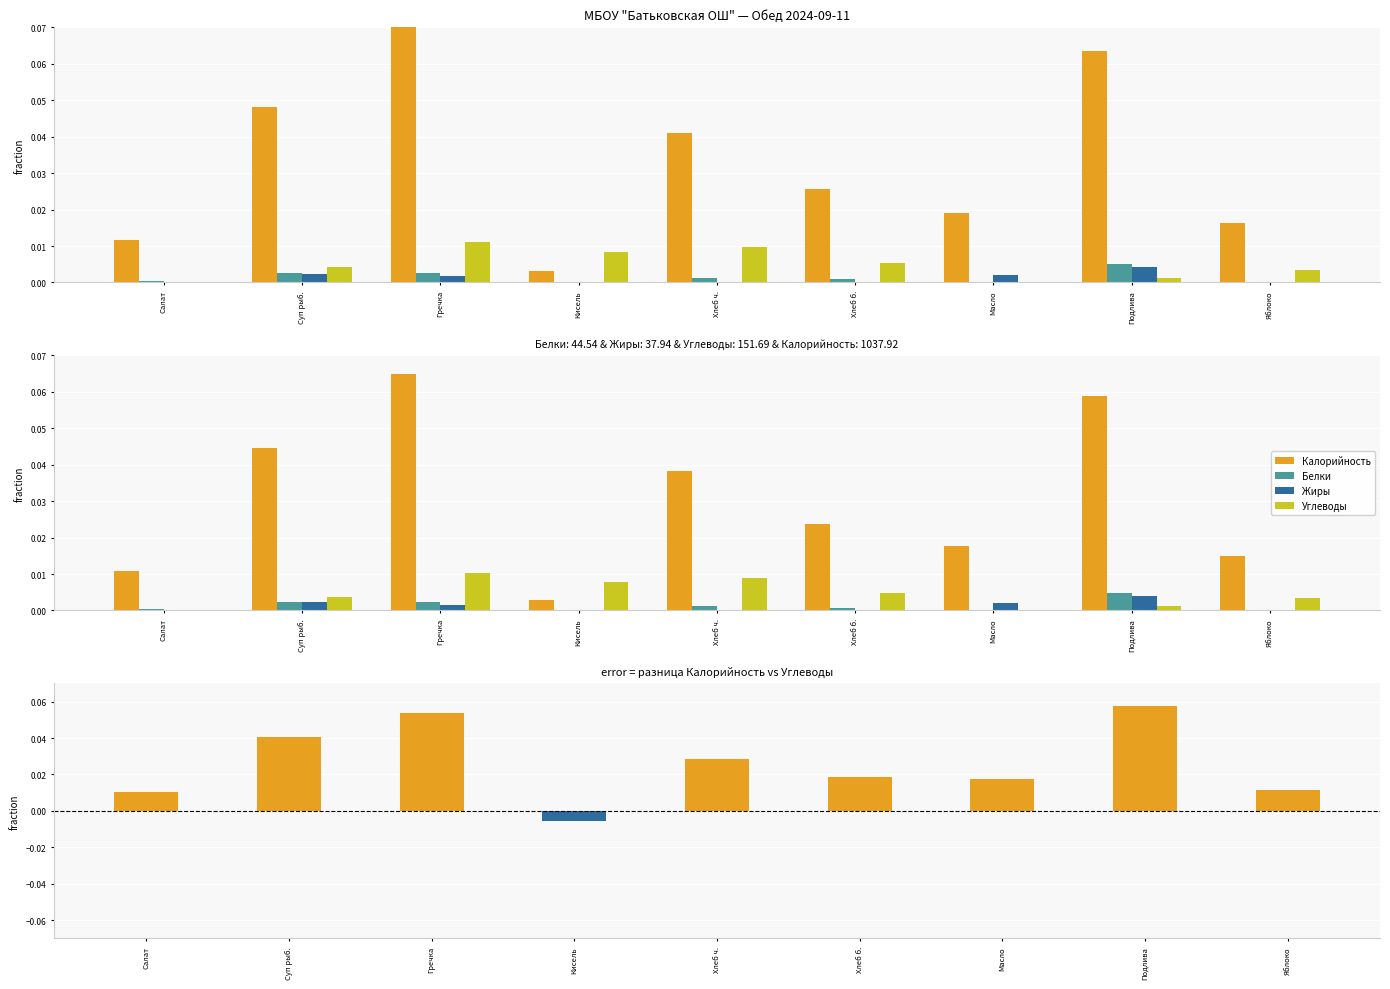

Which series changed the most between Суп рыб. and Масло?

Калорийность